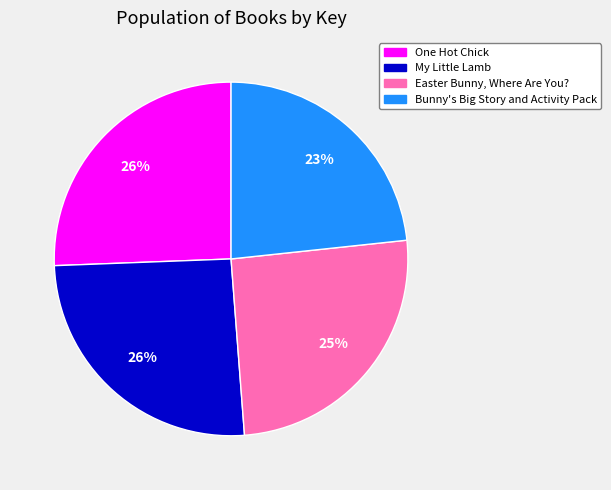

Does Bunny's Big Story and Activity Pack represent more than half of the total?

No